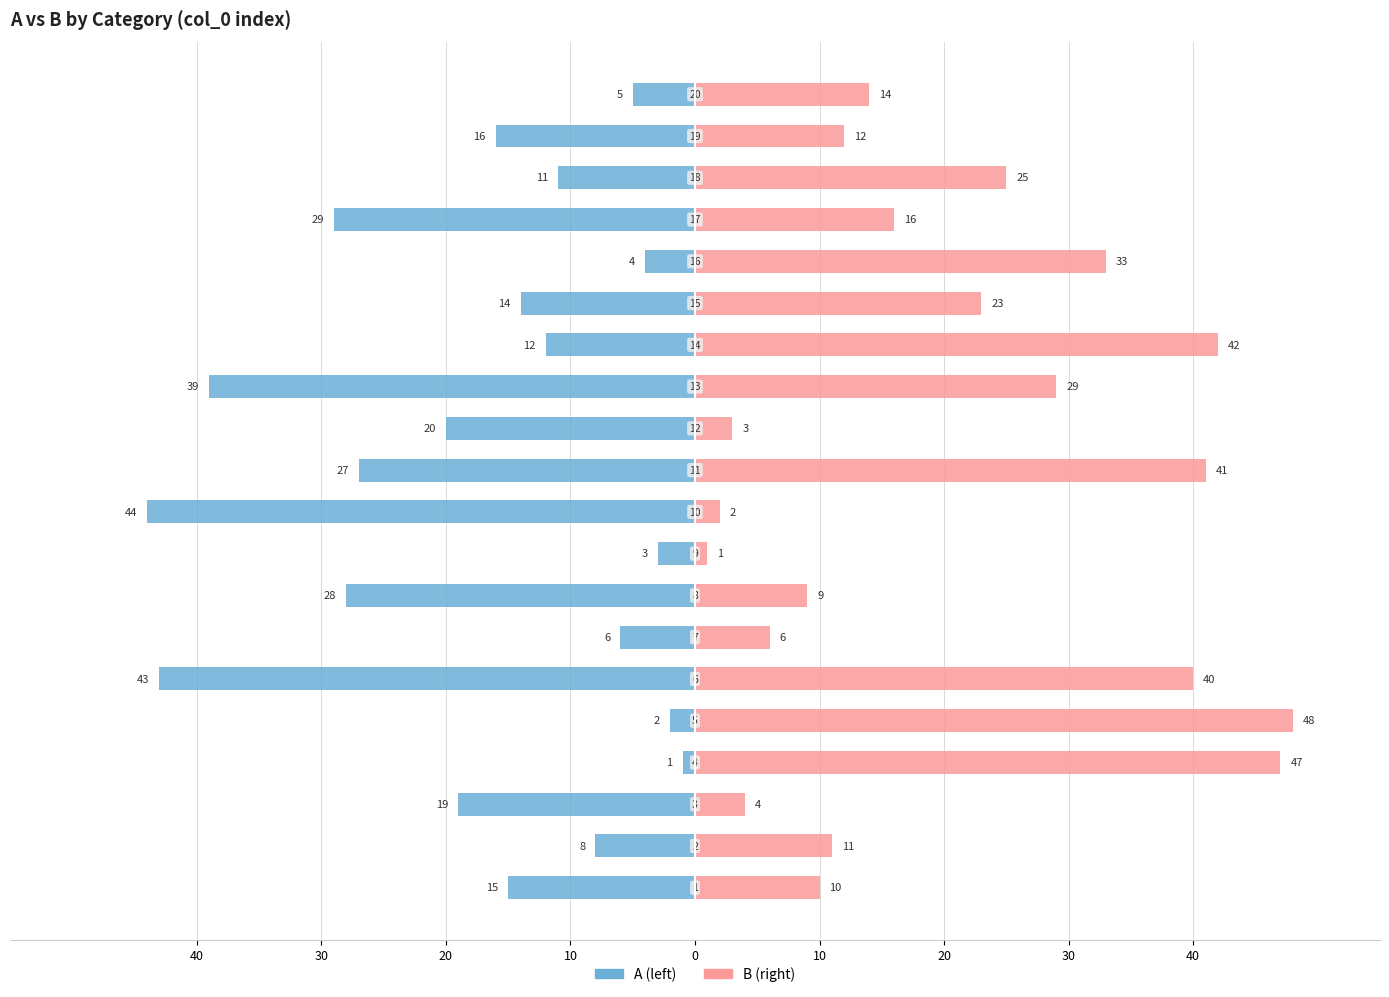

How many series are shown in this chart?

2